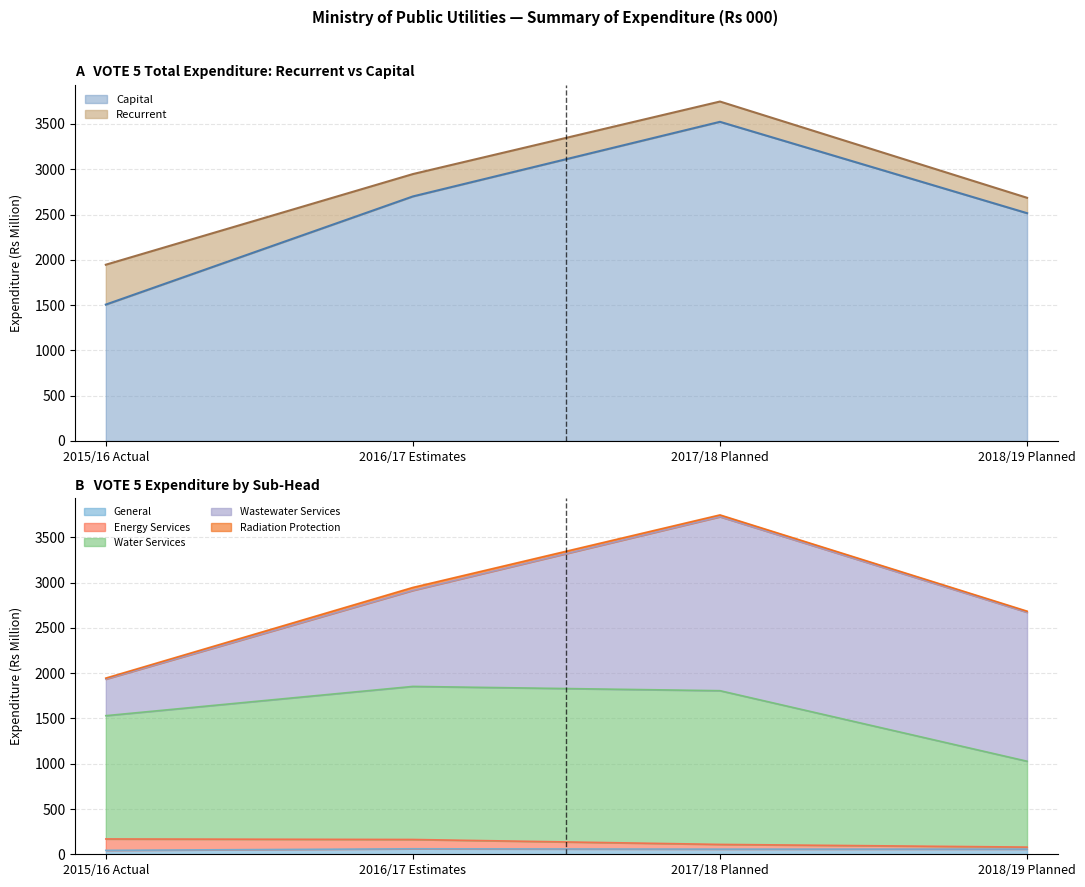

What is the value of the Total Expenditure point at the 3rd from the left?

3748.0